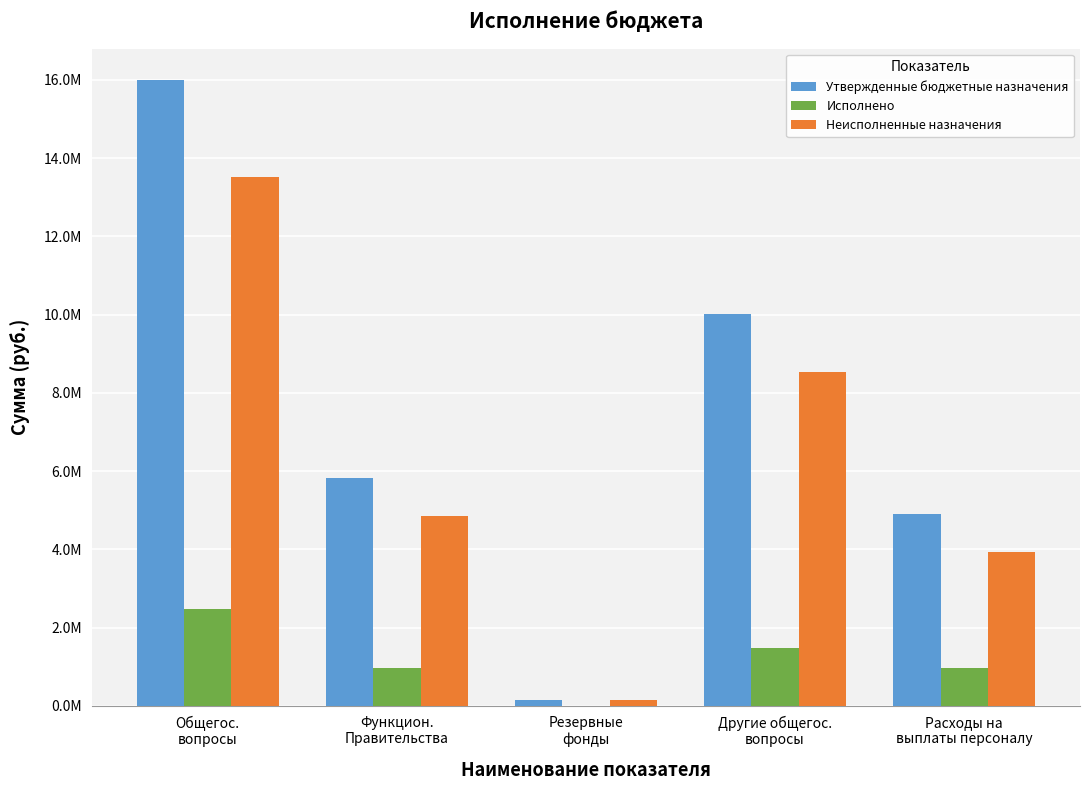

Reading left to right, extract all data points from this chart.

Утвержденные бюджетные назначения: 16001500.0	5830000.0	151500.0	10020000.0	4900000.0
Исполнено: 2475147.8	982428.1	0.0	1492719.6	959251.1
Неисполненные назначения: 13526352.2	4847571.9	151500.0	8527280.4	3940748.9